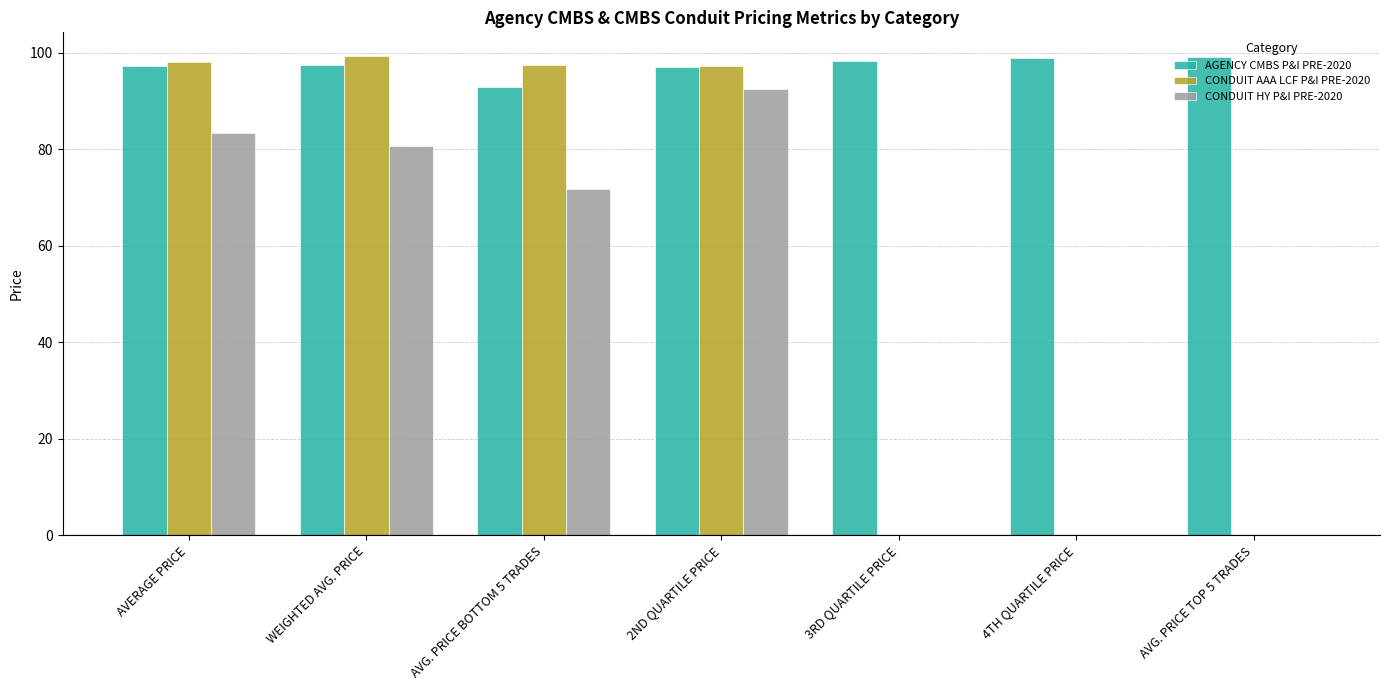

What is the highest value of the CONDUIT AAA LCF P&I PRE-2020 series?

99.3